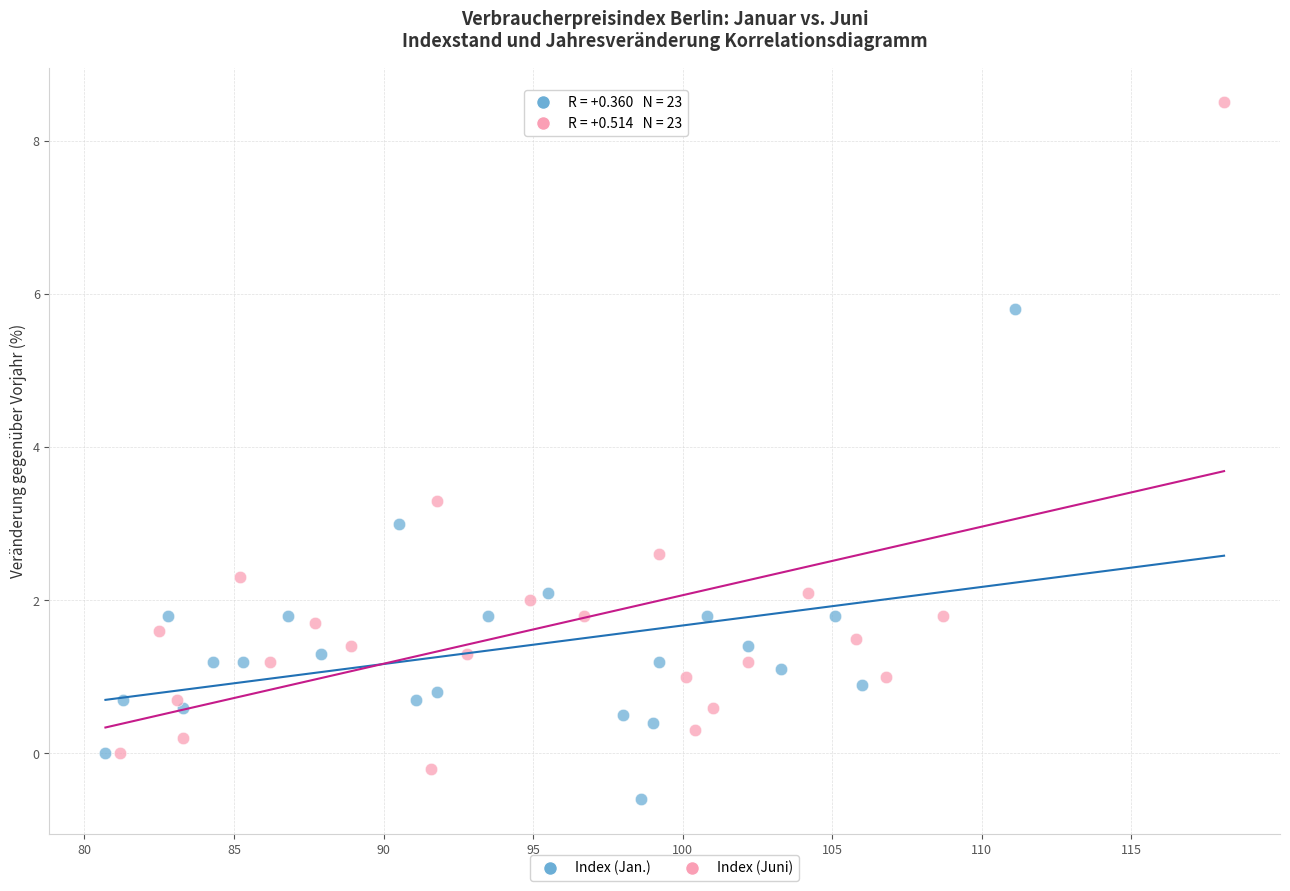

Which series contains the highest Y value?

Index (Juni)